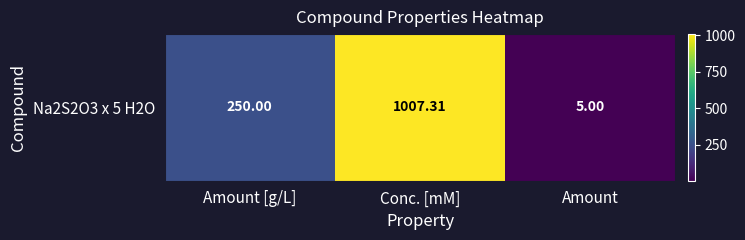

What is the sum of all values?

1262.3